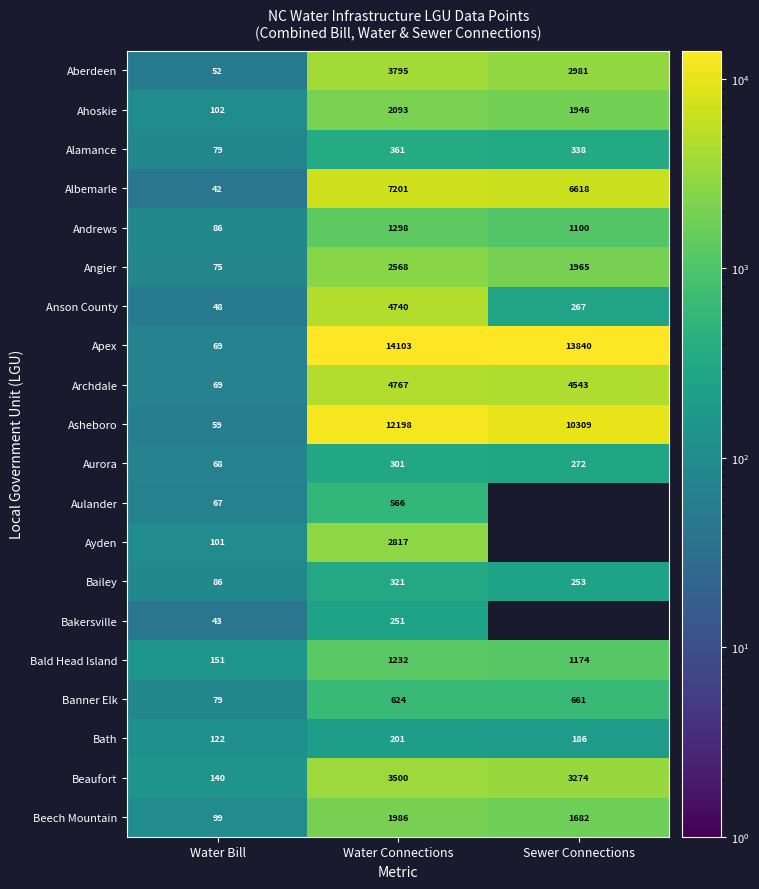

The Albemarle series shows 42.0 at Water Bill. True or false?

True